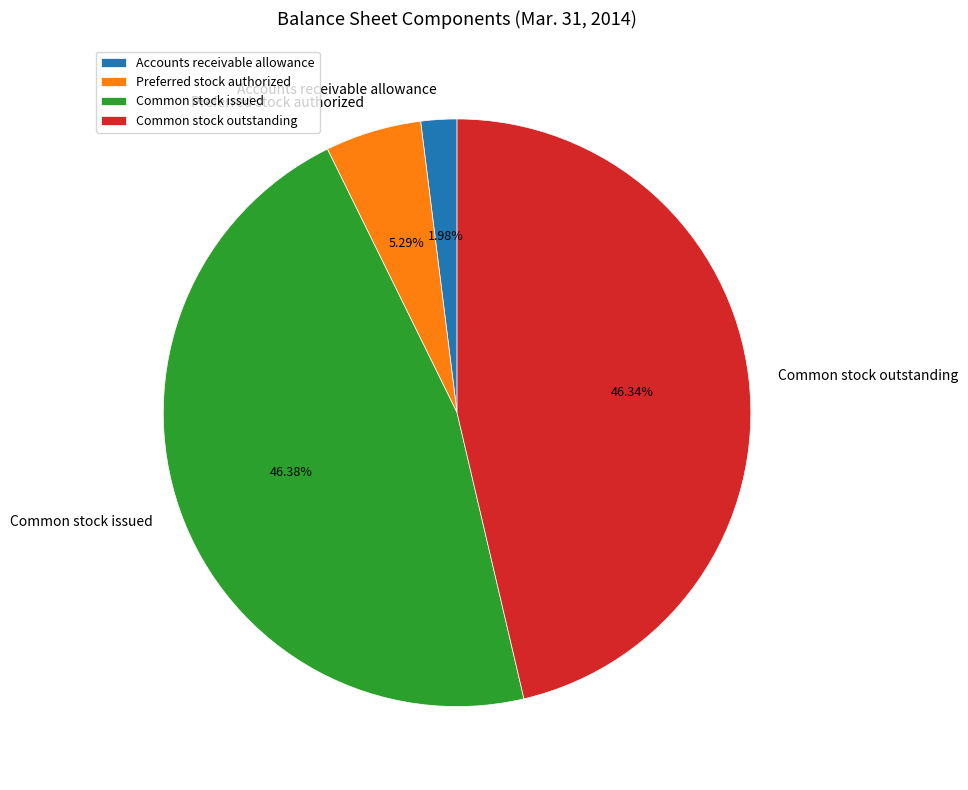

How many slices are in this pie chart?

4